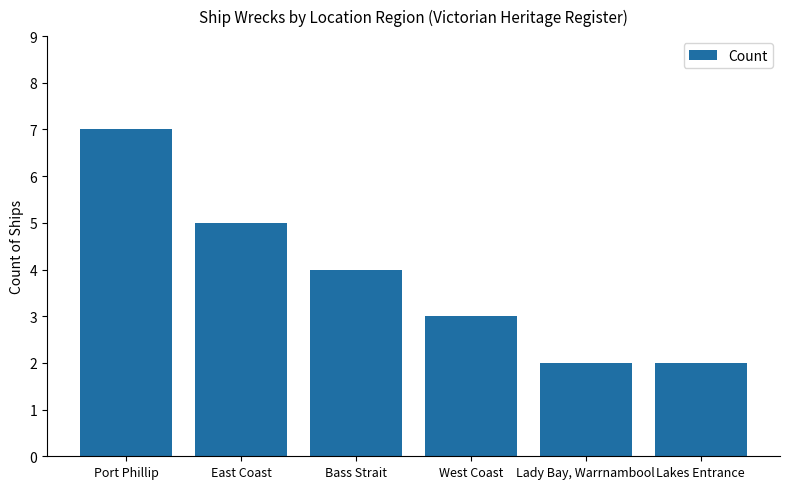

What is the ratio of the value at Port Phillip to the value at Lady Bay, Warrnambool?

3.5